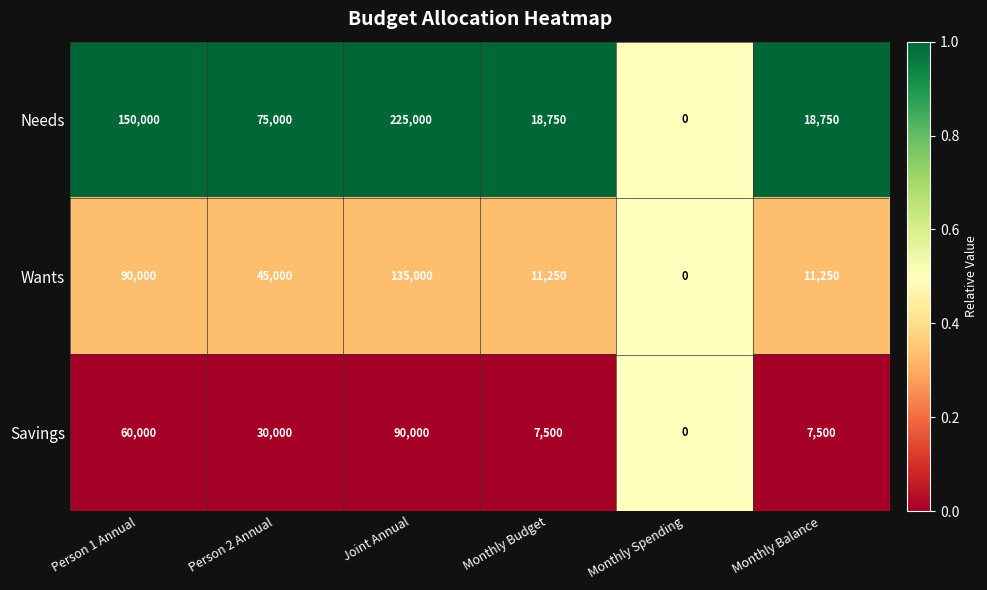

Reading left to right, extract all data points from this chart.

Needs: 150000	75000	225000	18750	0	18750
Wants: 90000	45000	135000	11250	0	11250
Savings: 60000	30000	90000	7500	0	7500